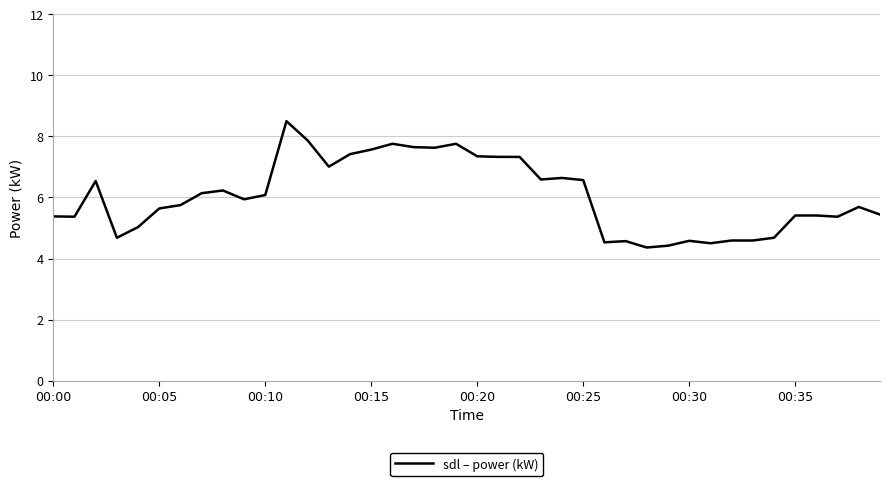

What is the greatest value displayed?

8.5